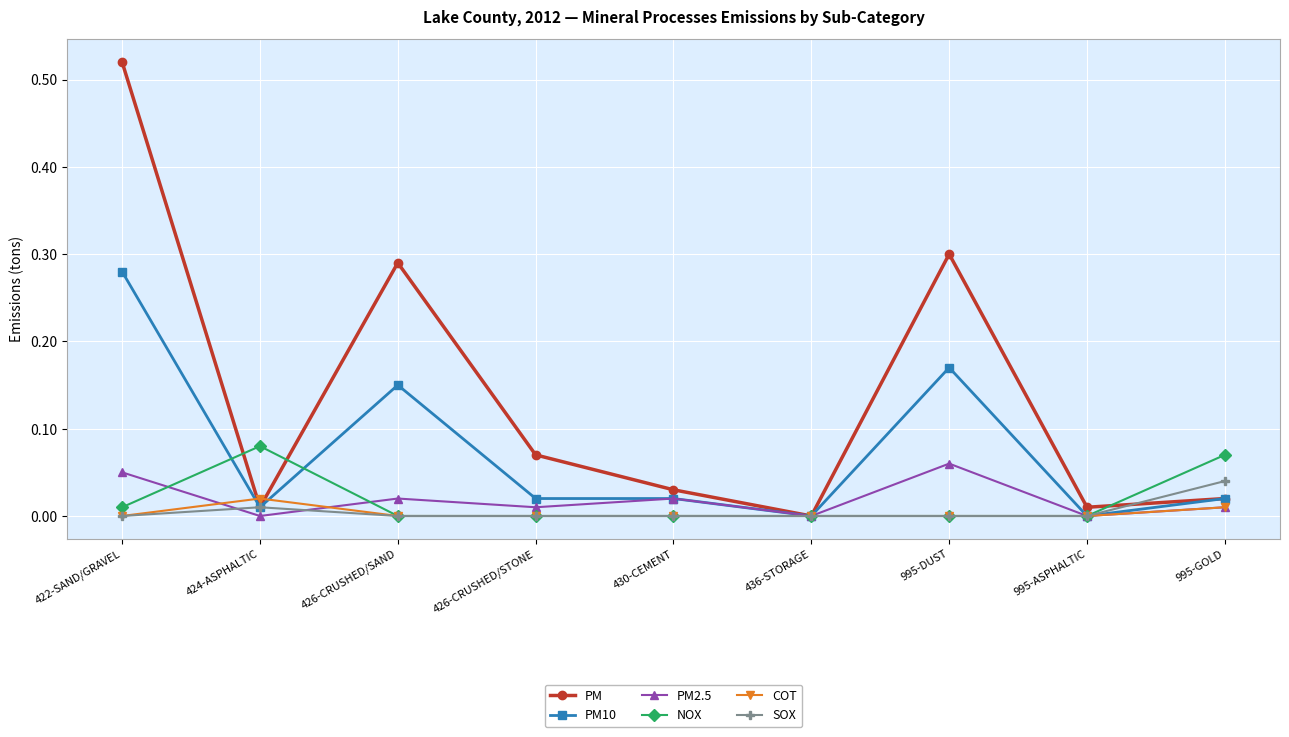

Count the number of data series in this chart.

6